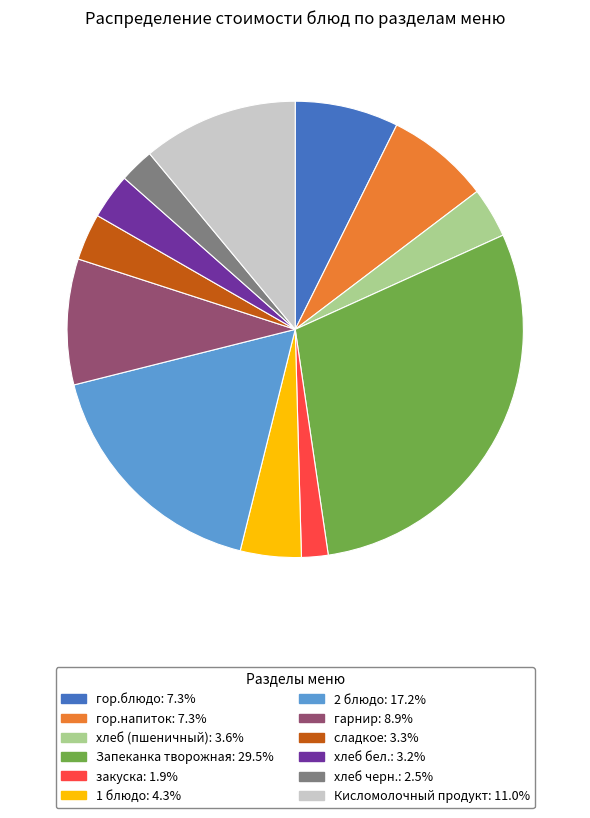

Approximately how many times larger is the value at хлеб (пшеничный) compared to Кисломолочный продукт?

0.3